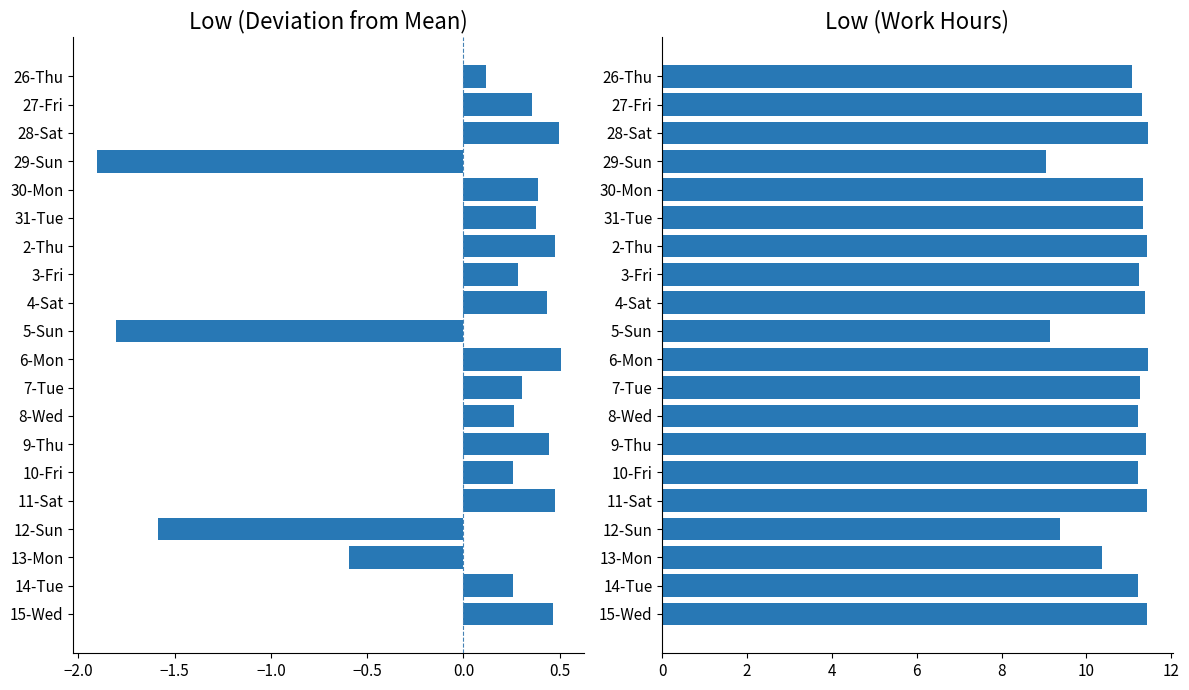

What is the greatest value displayed?

11.5